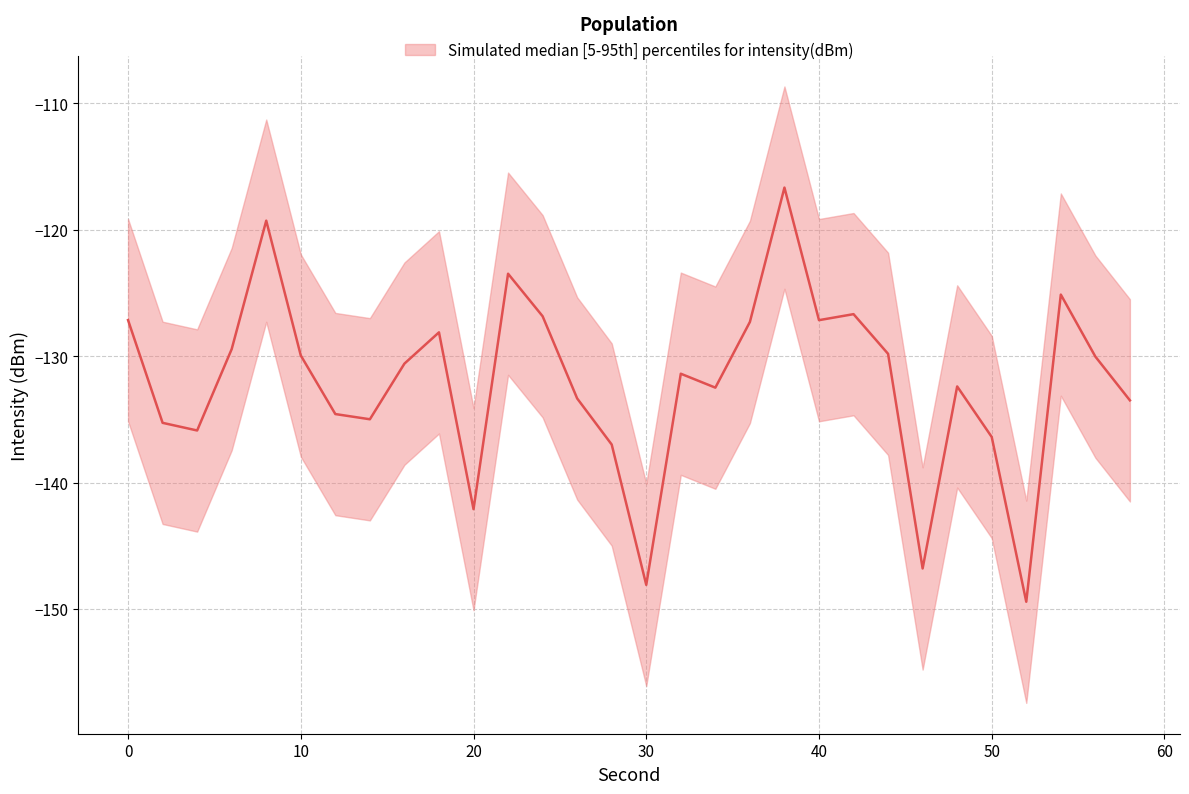

Which category has the highest value in the lower series?

38